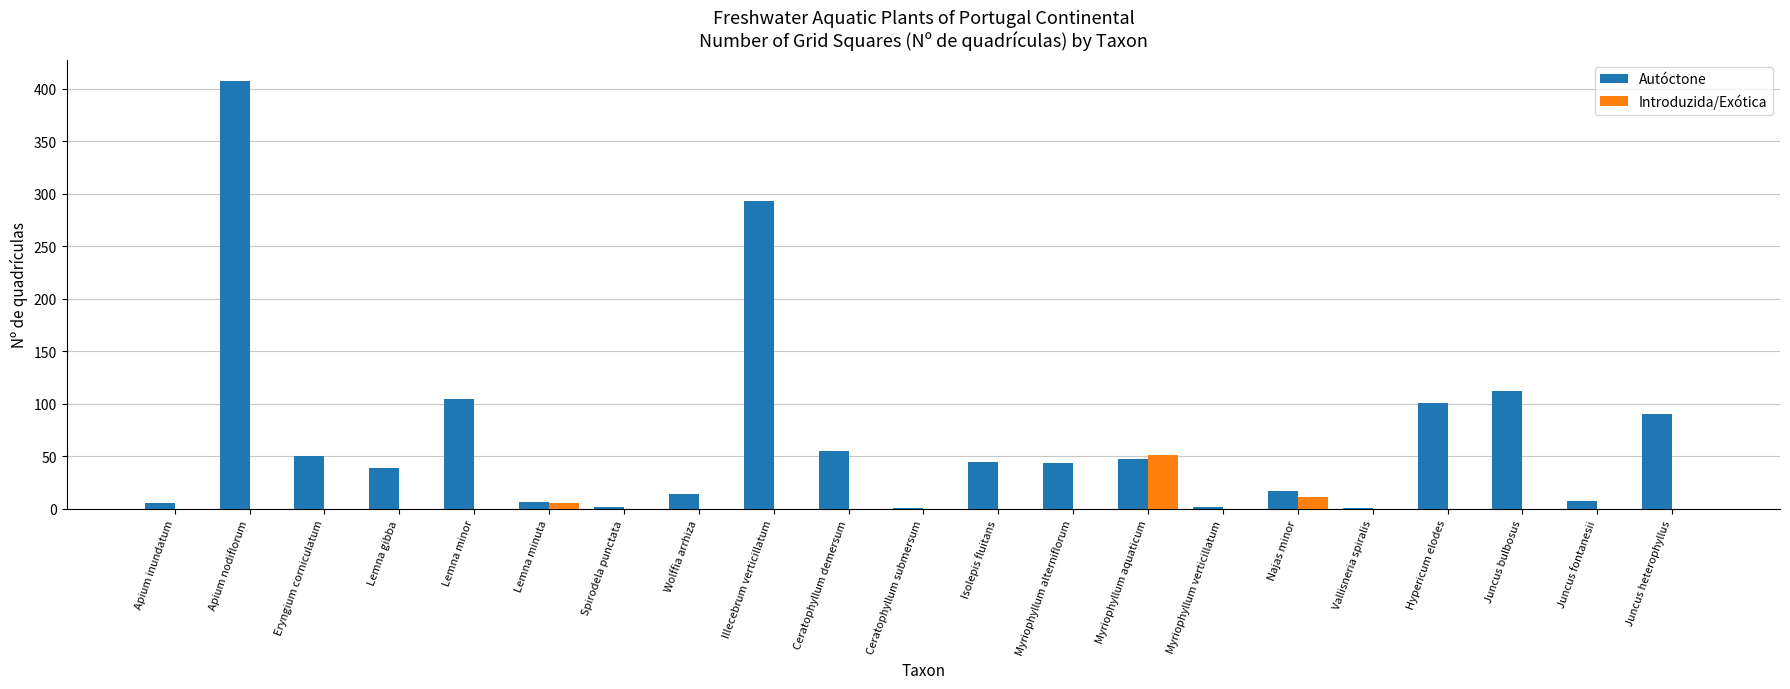

What is the sum of all Autóctone values?

1447